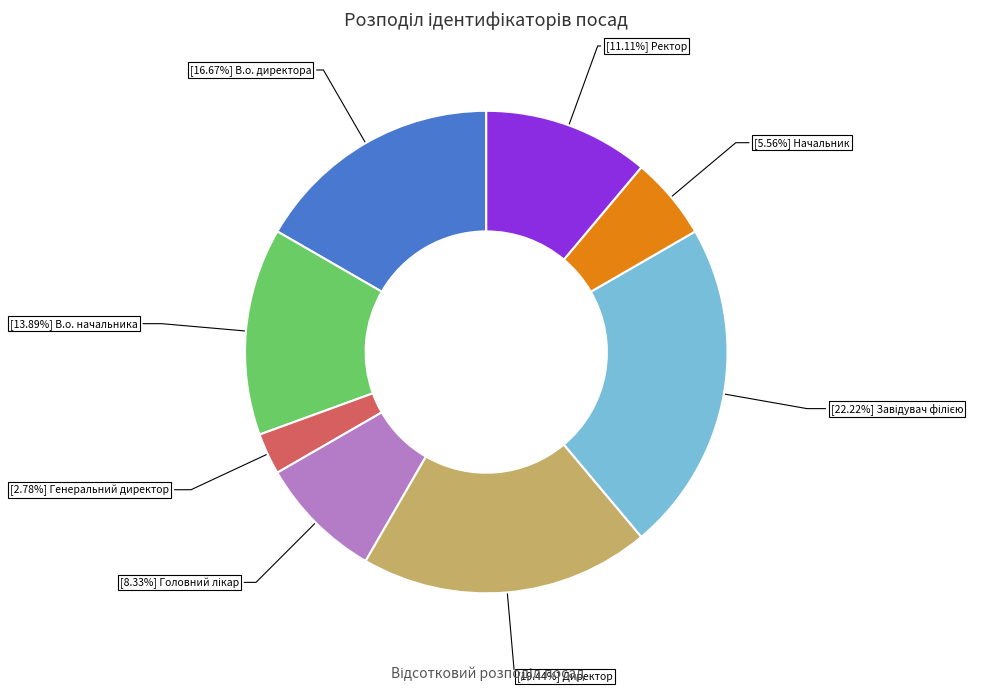

Is there a majority slice in this chart?

No